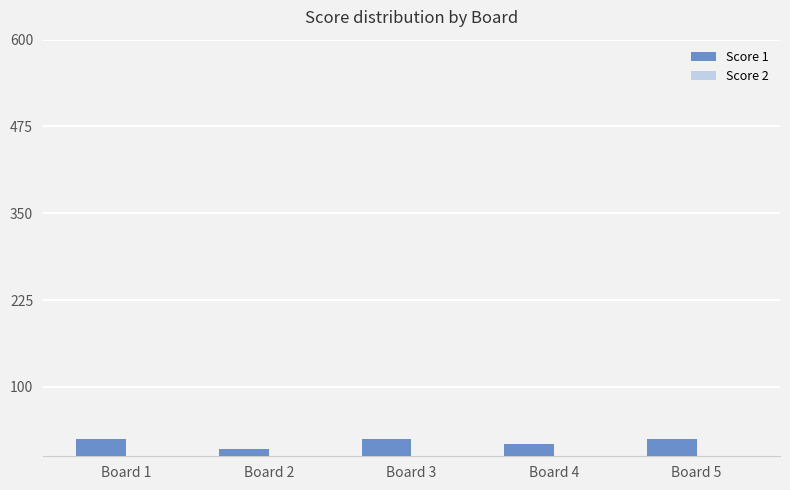

What is the difference between the second highest and minimum values?

15